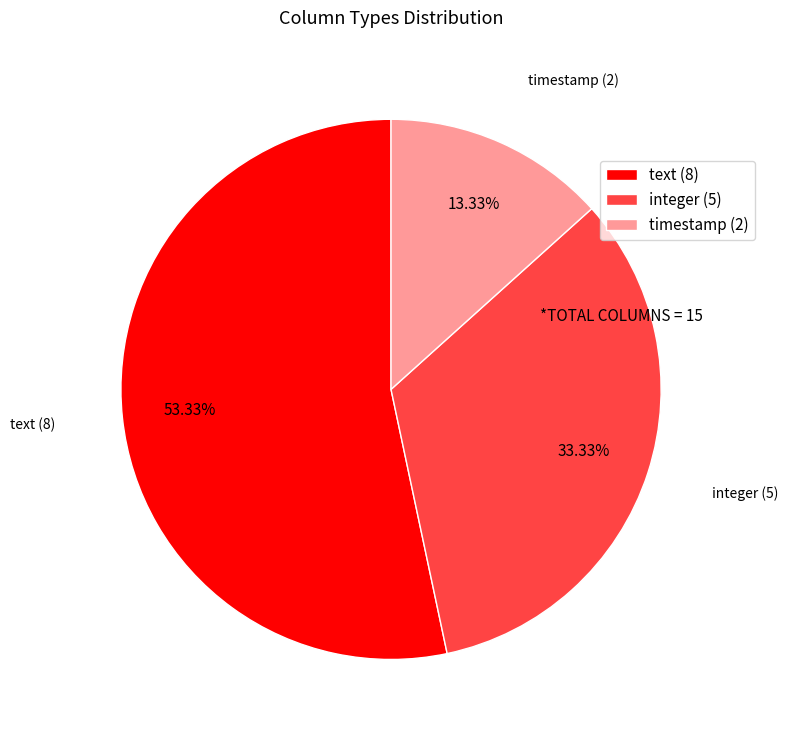

Which category has the biggest portion of the pie?

text